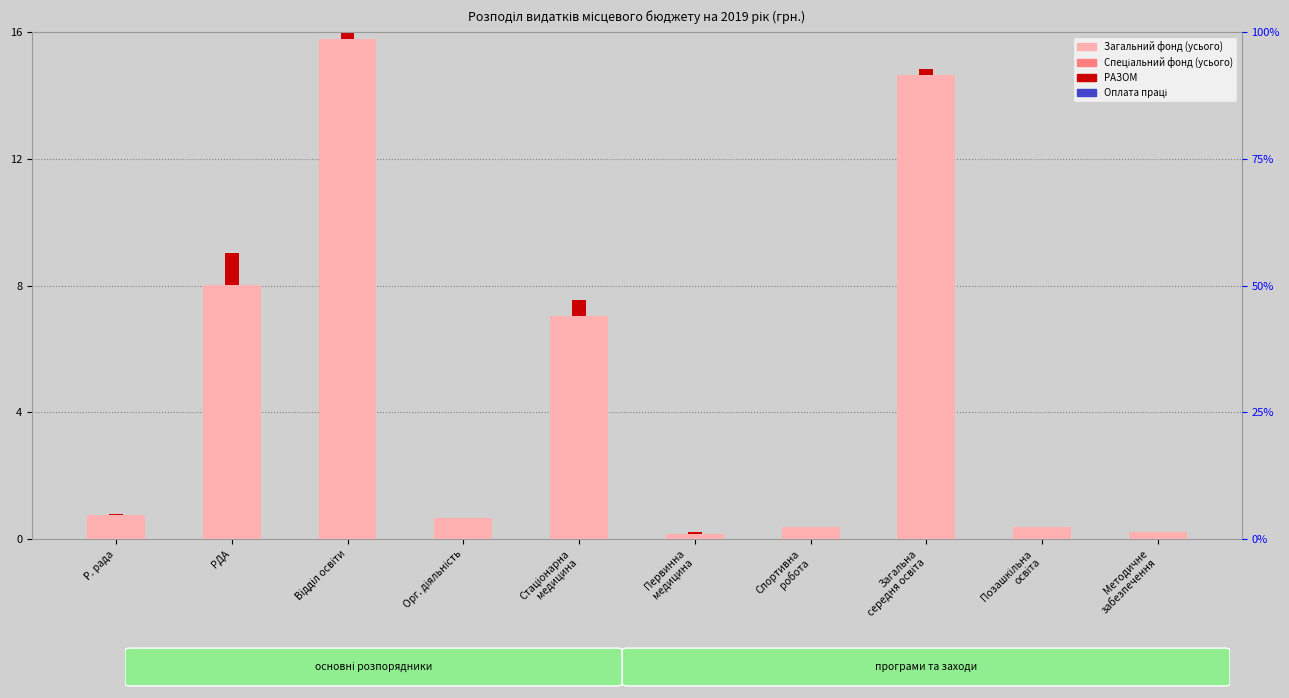

What are all the series names shown in the legend?

Загальний фонд (усього), Спеціальний фонд (усього), РАЗОМ, Оплата праці